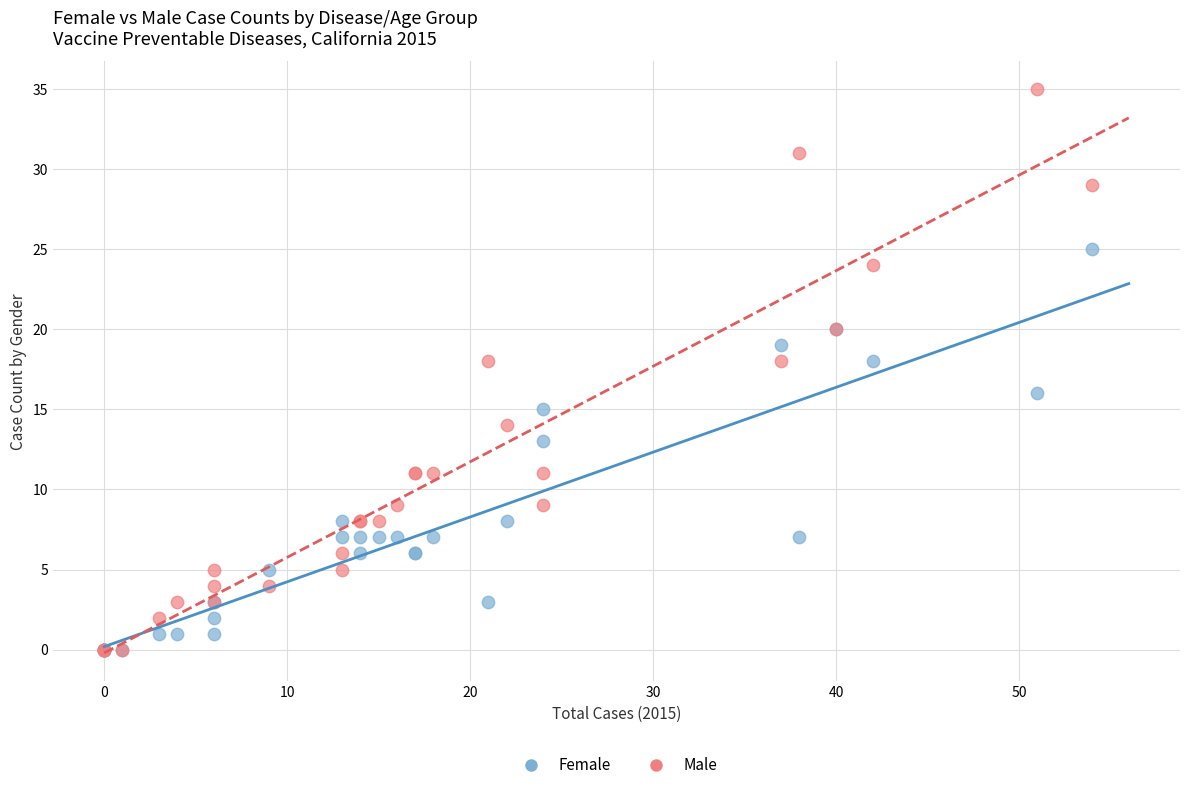

Which series contains the highest Y value?

Male